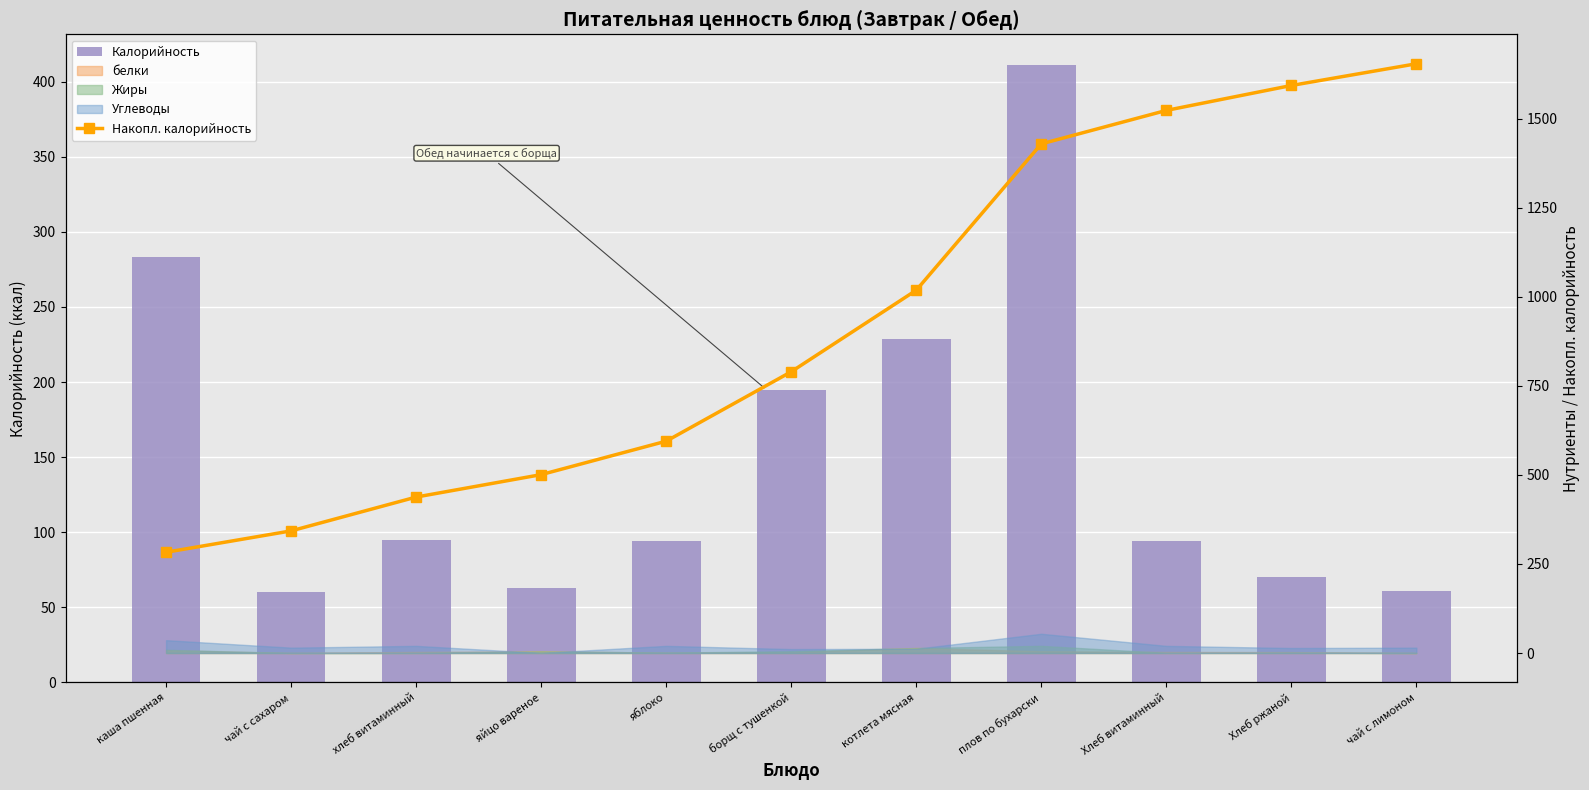

At which label does Накопл. калорийность reach its minimum?

каша пшенная